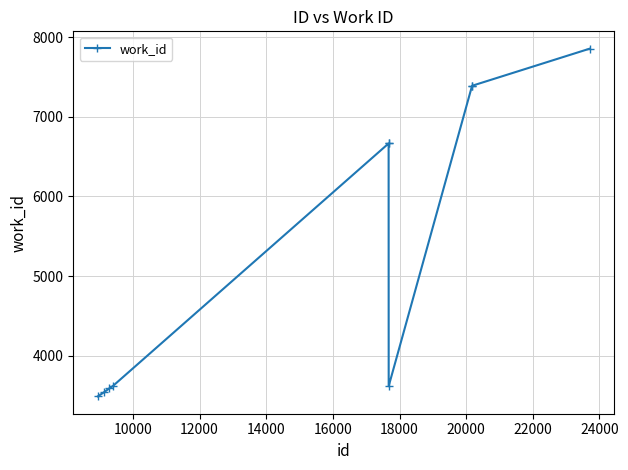

How many lines are shown in the chart?

1